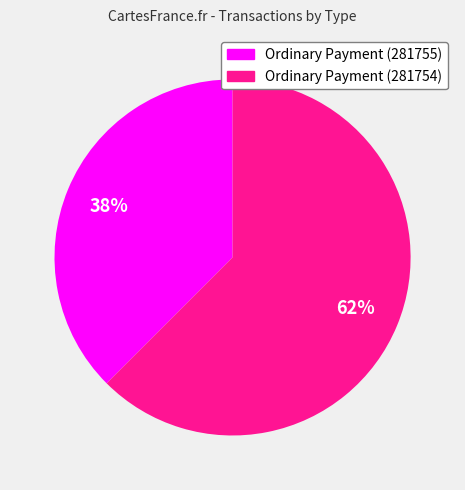

The Ordinary Payment (281754) slice represents 62% of the pie. True or false?

True